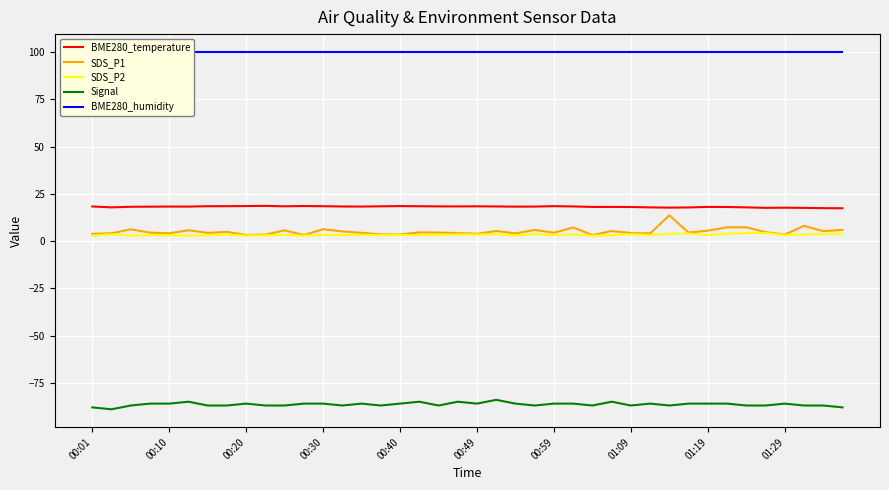

True or false: BME280_temperature and SDS_P2 intersect in this chart.

False